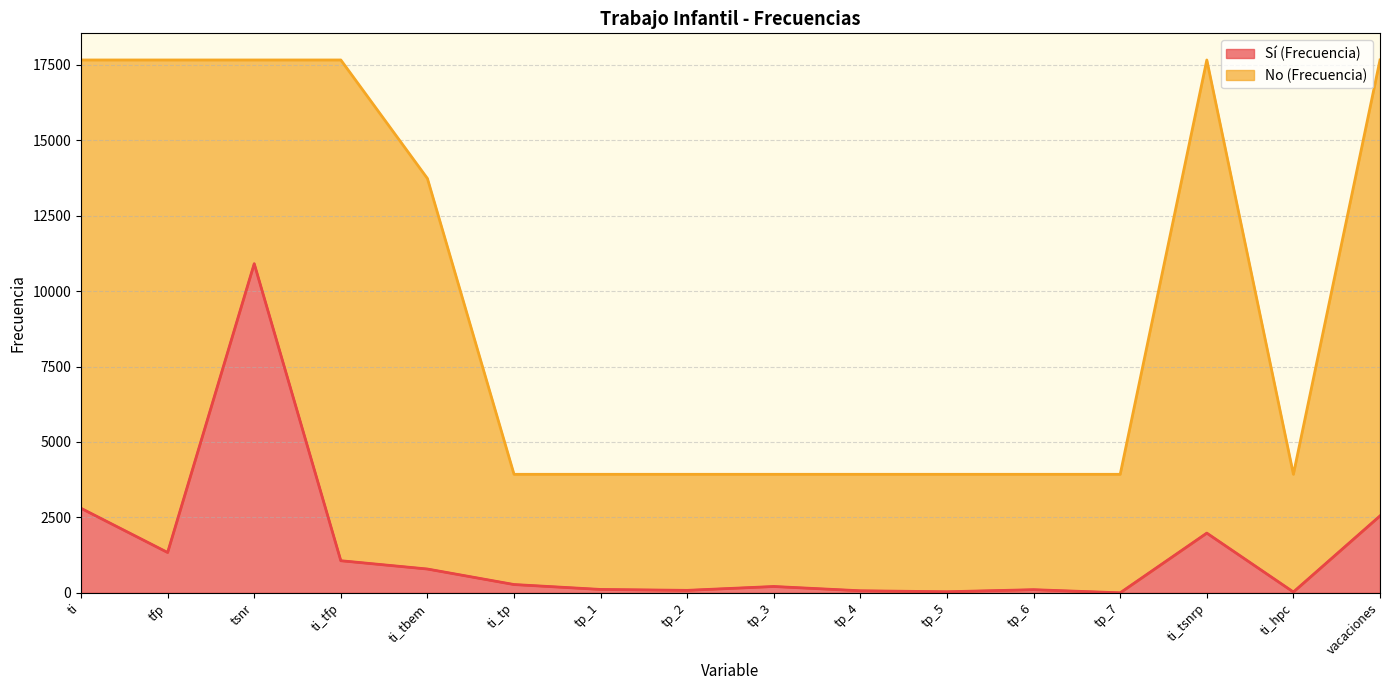

True or false: there are more than 0 points higher than both neighbors.

True